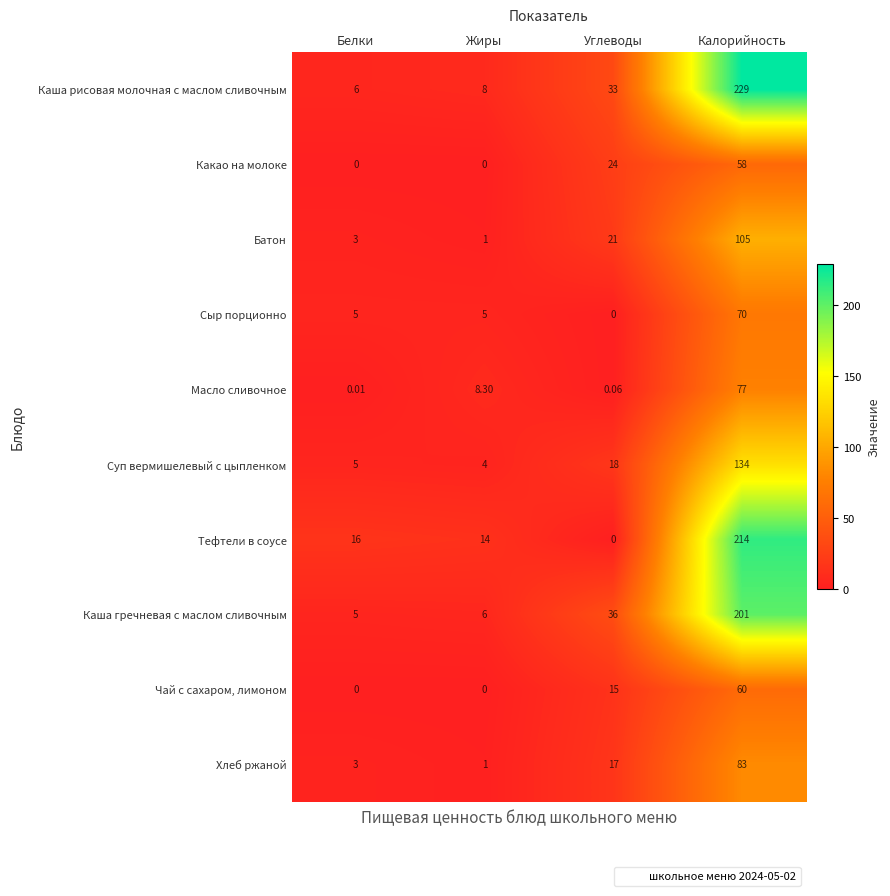

How many distinct data groups are displayed?

10